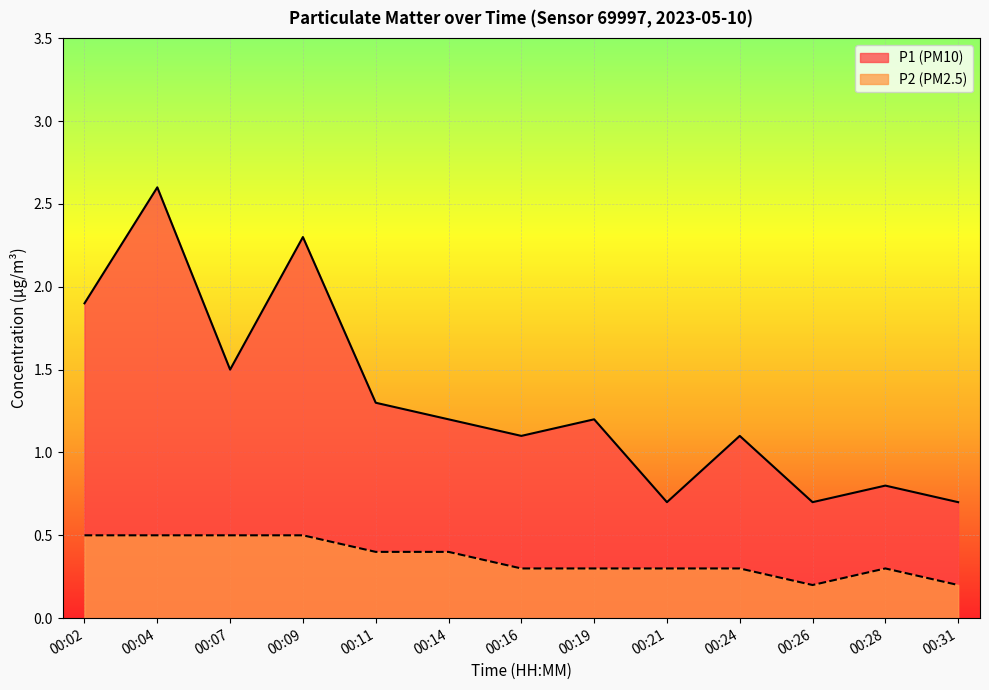

What is the spread (max minus min) of values at 00:07?

1.0